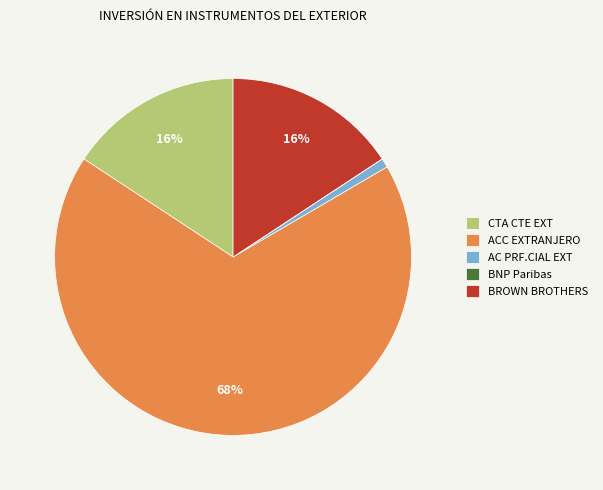

To the nearest percent, what is the combined percentage of ACC EXTRANJERO and BROWN BROTHERS?

83%